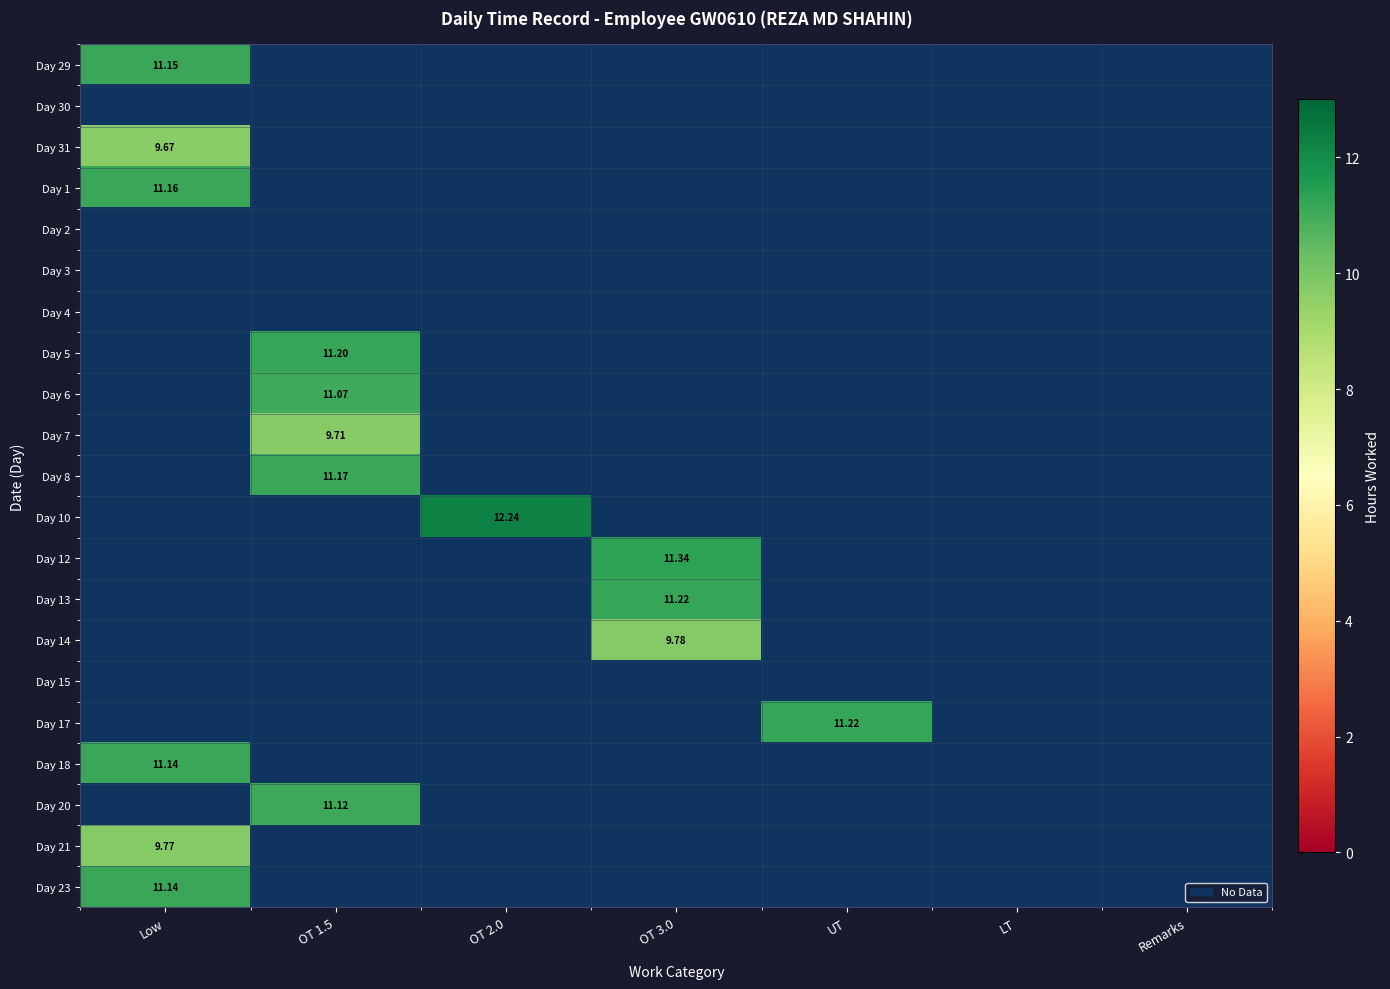

How many positive values does the Day 29 series have?

1